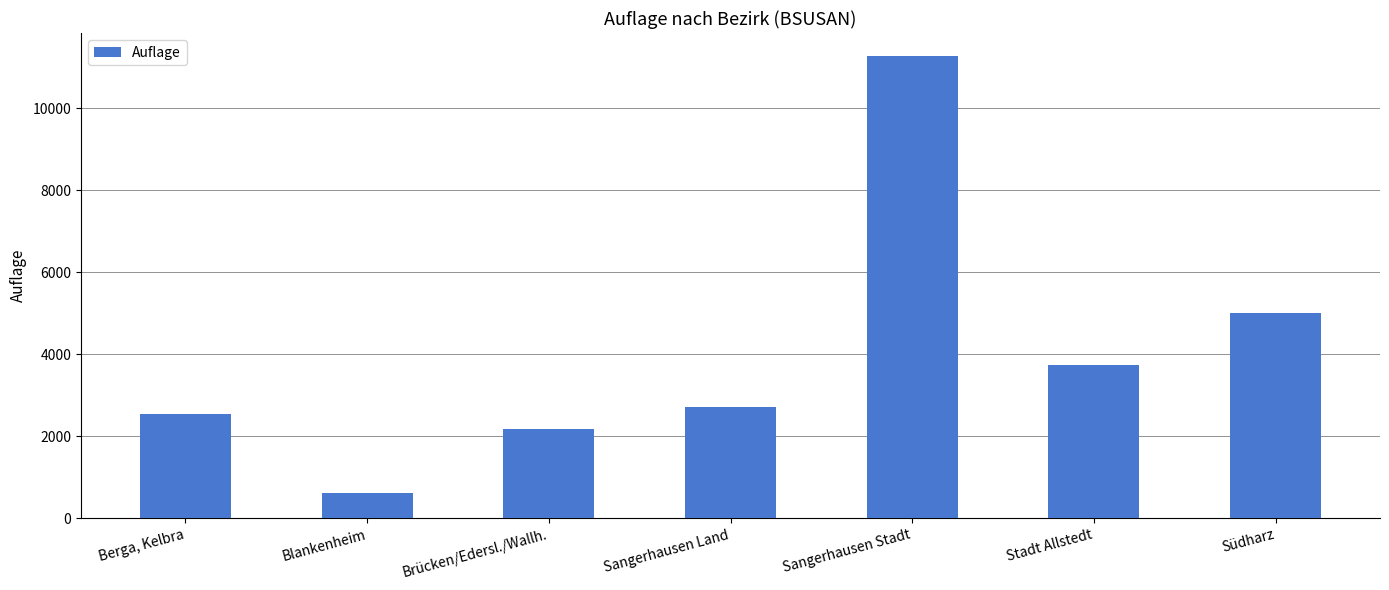

List the labels in order of value, largest first.

Sangerhausen Stadt, Südharz, Stadt Allstedt, Sangerhausen Land, Berga, Kelbra, Brücken/Edersl./Wallh., Blankenheim